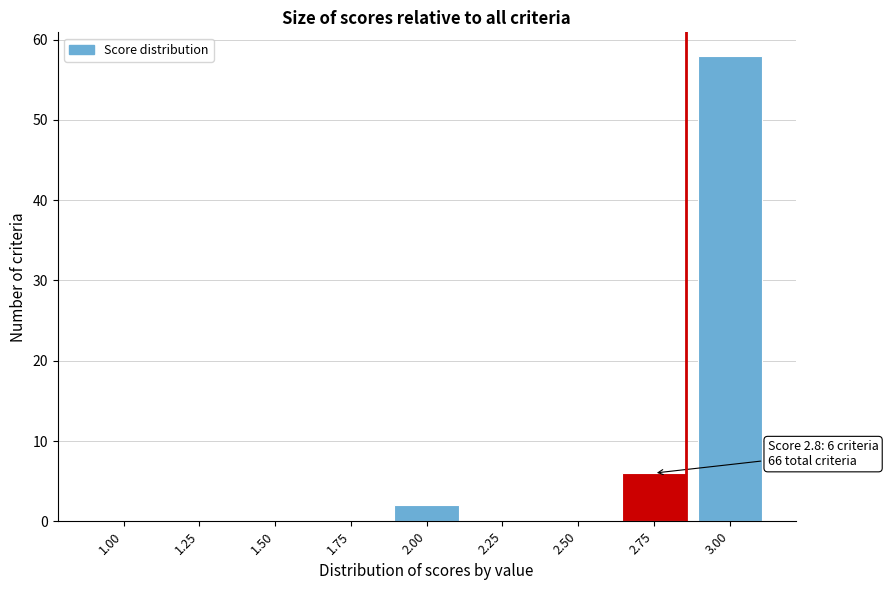

Reading left to right, transcribe all the data shown in this chart.

1.00=0	1.25=0	1.50=0	1.75=0	2.00=2	2.25=0	2.50=0	2.75=6	3.00=58